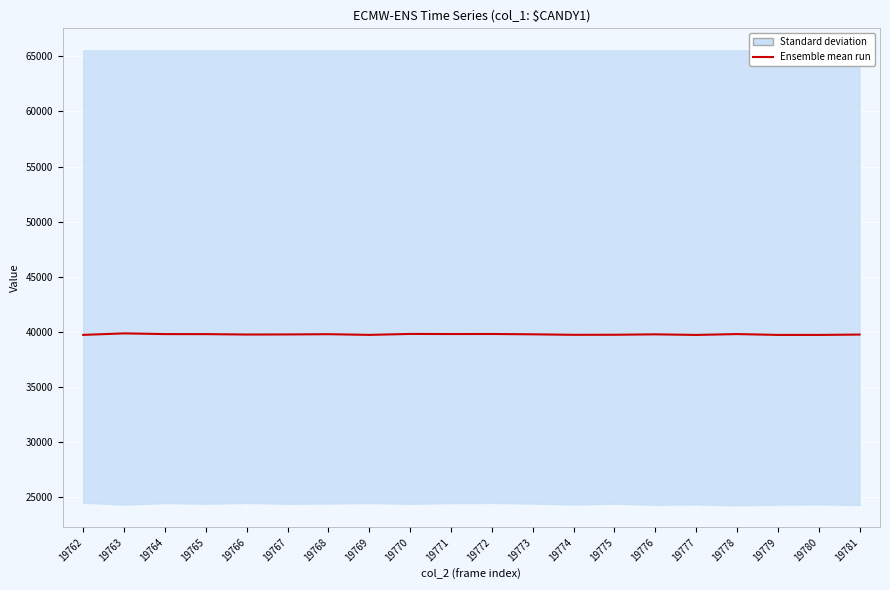

What is the greatest value displayed?

39863